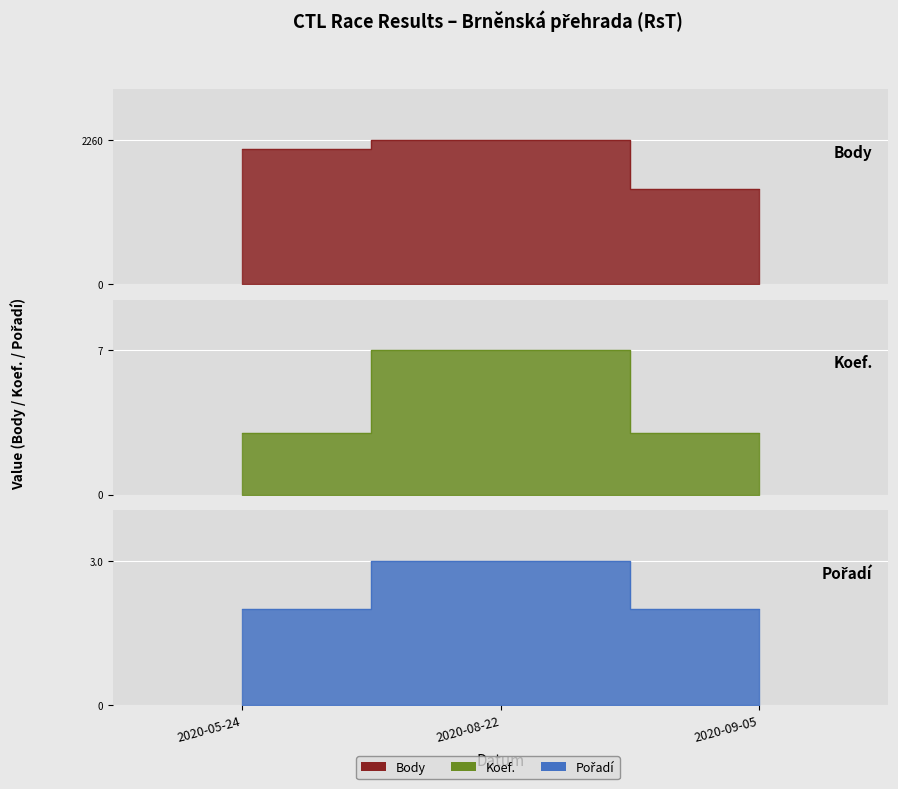

Which label corresponds to the smallest value in the chart?

2020-05-24